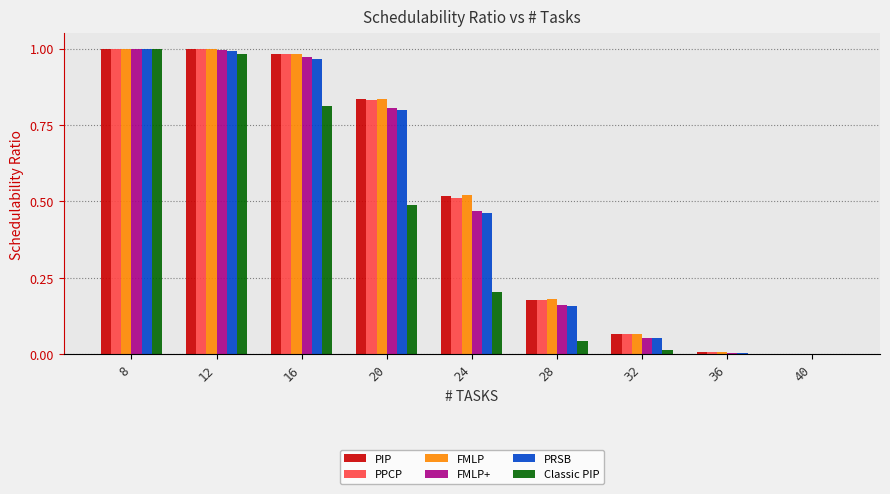

What are all the series names shown in the legend?

PIP, PPCP, FMLP, FMLP+, PRSB, Classic PIP